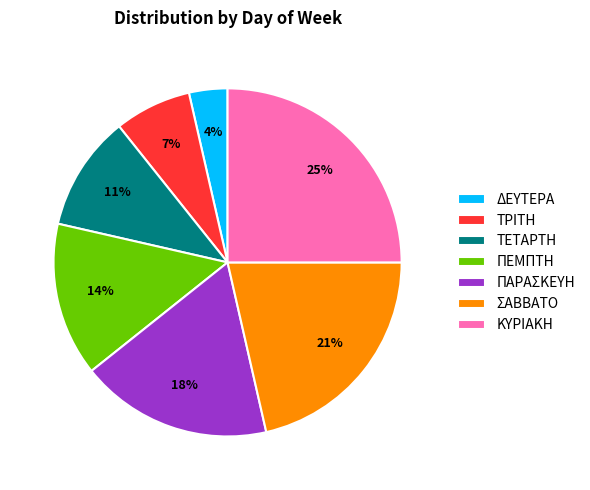

Which category has the biggest portion of the pie?

ΚΥΡΙΑΚΗ